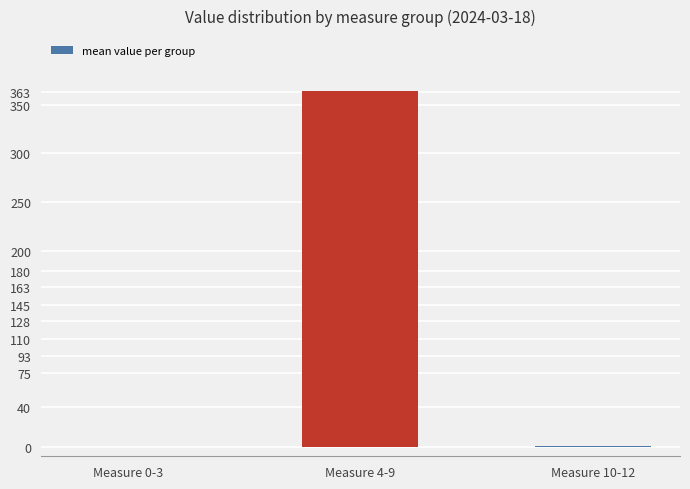

True or false: the data shows 97.8 at Measure 4-9.

False